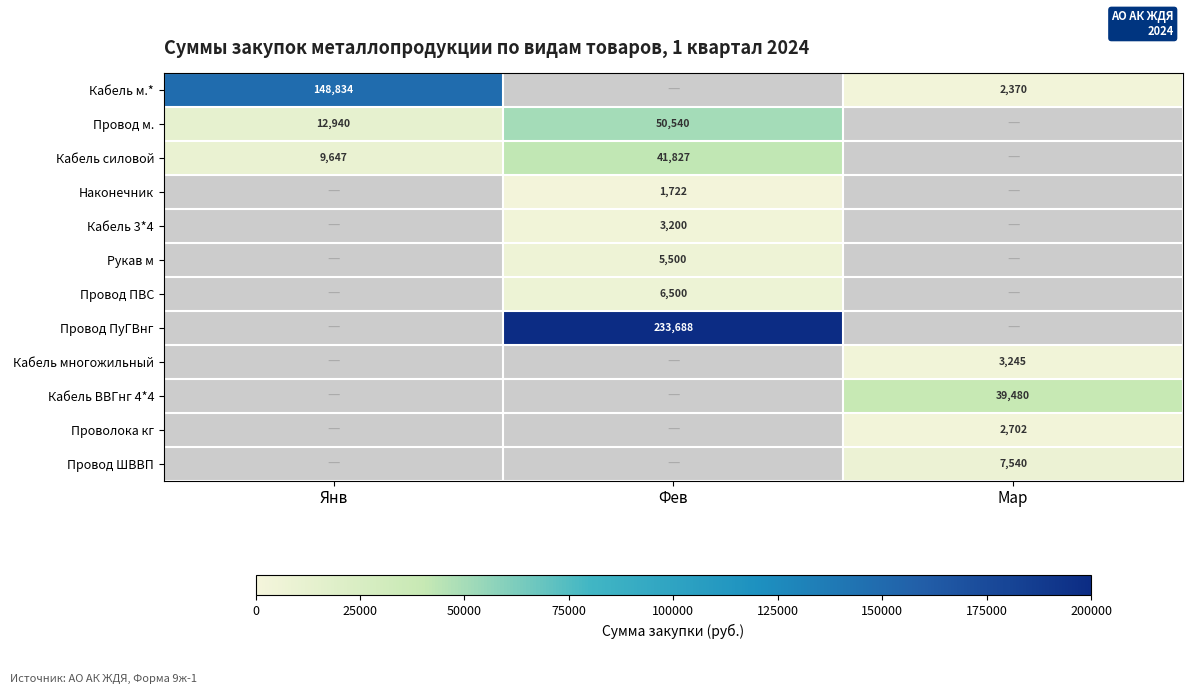

Between Мар and Янв, which is larger?

Янв